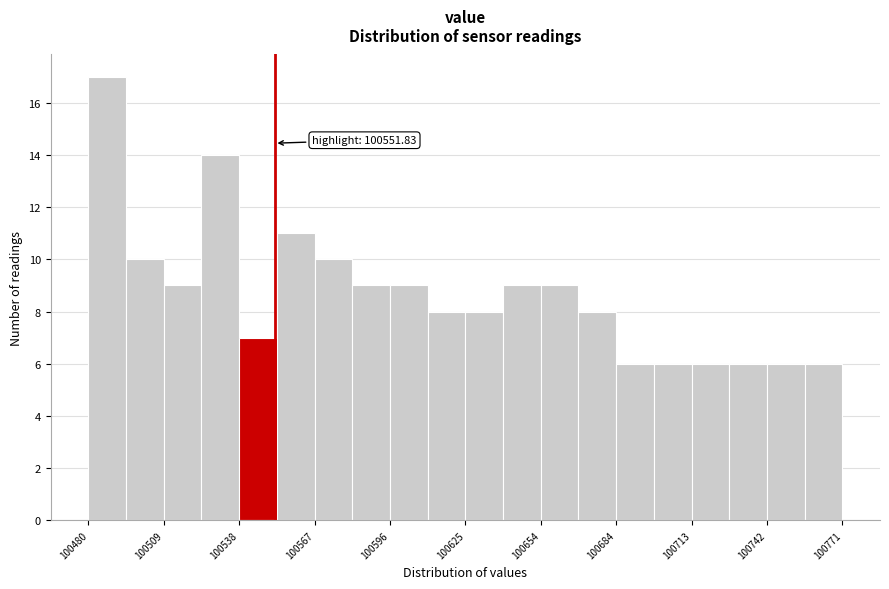

Around what value on the x-axis is the tallest bar? Give the approximate position of its centre, as read against the axis.

100485